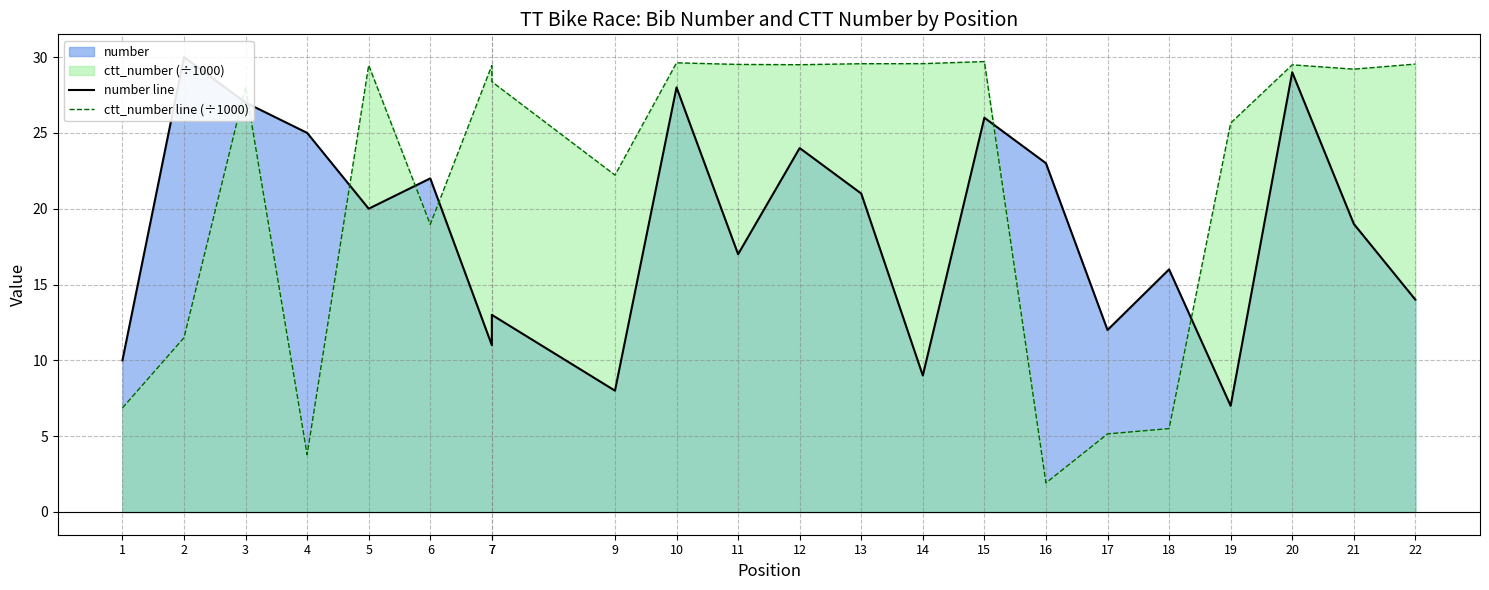

Does the chart have visible grid lines?

Yes